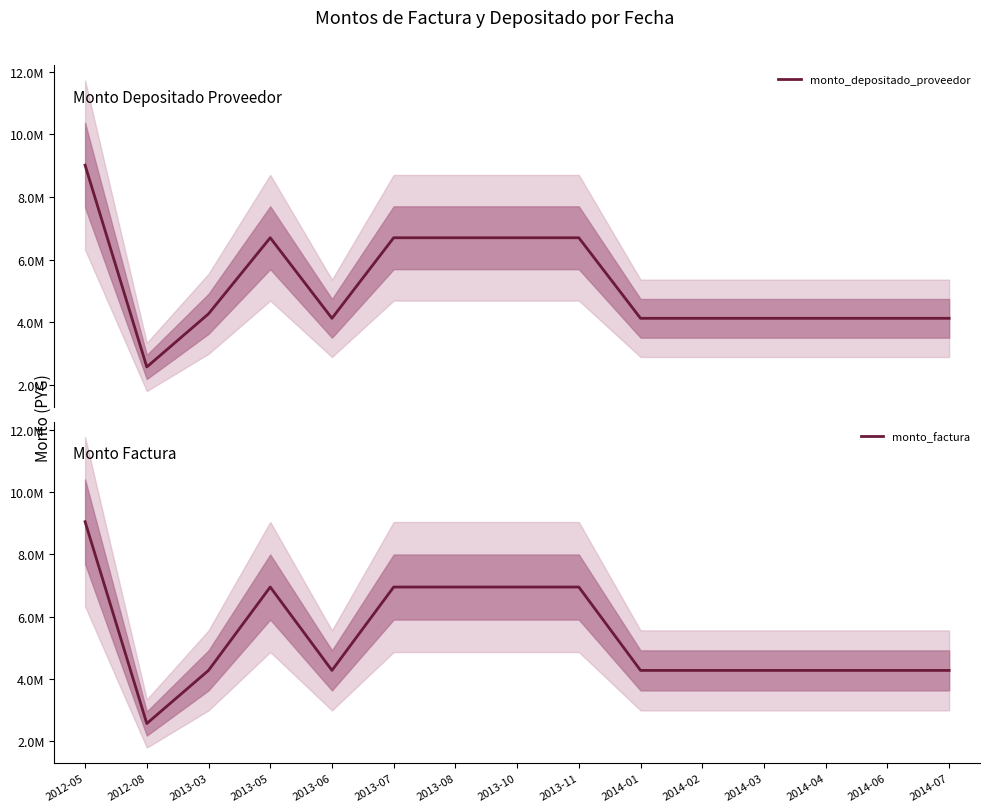

How many categories are shown in the chart?

15